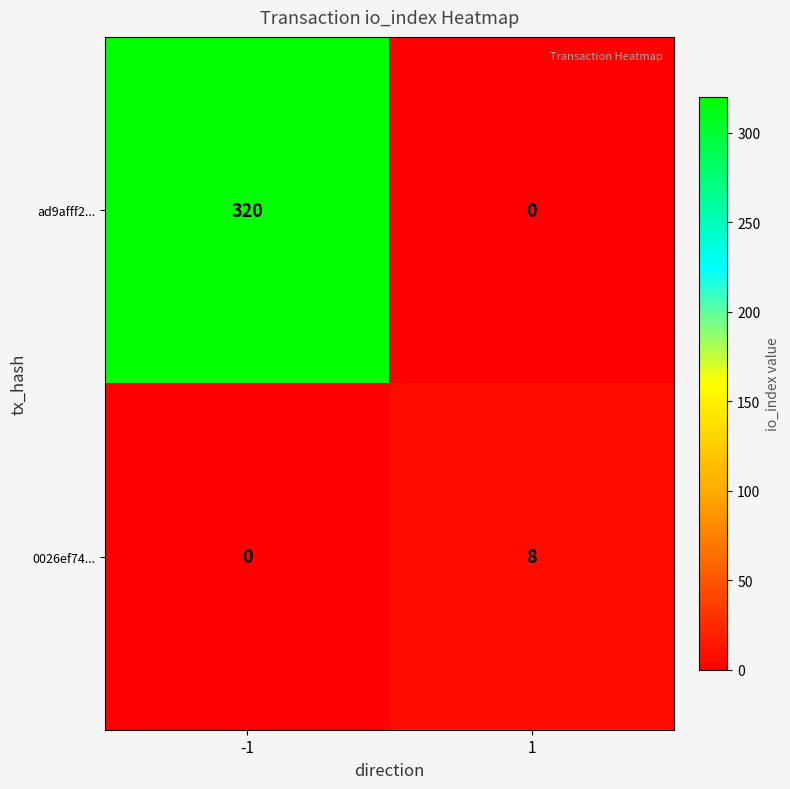

How many distinct data groups are displayed?

2